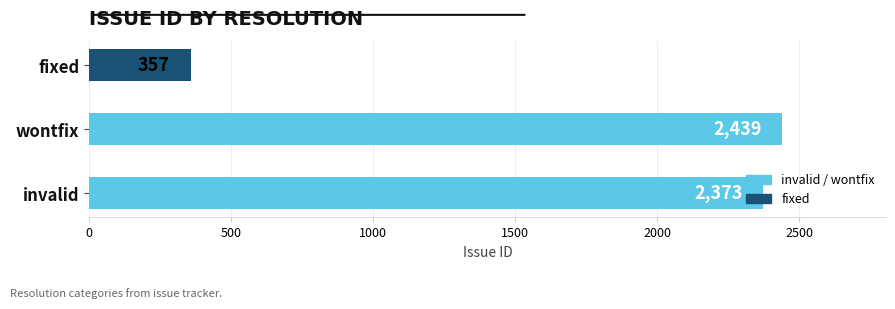

At which label is the value closest to 1398?

invalid